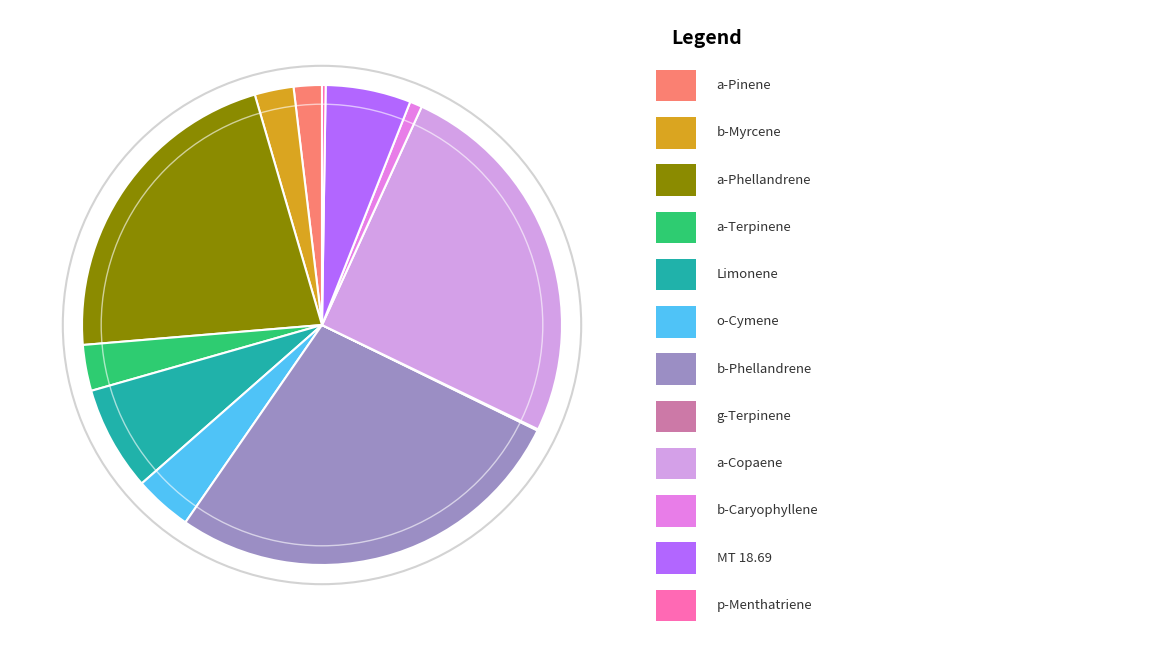

Is there a majority slice in this chart?

No